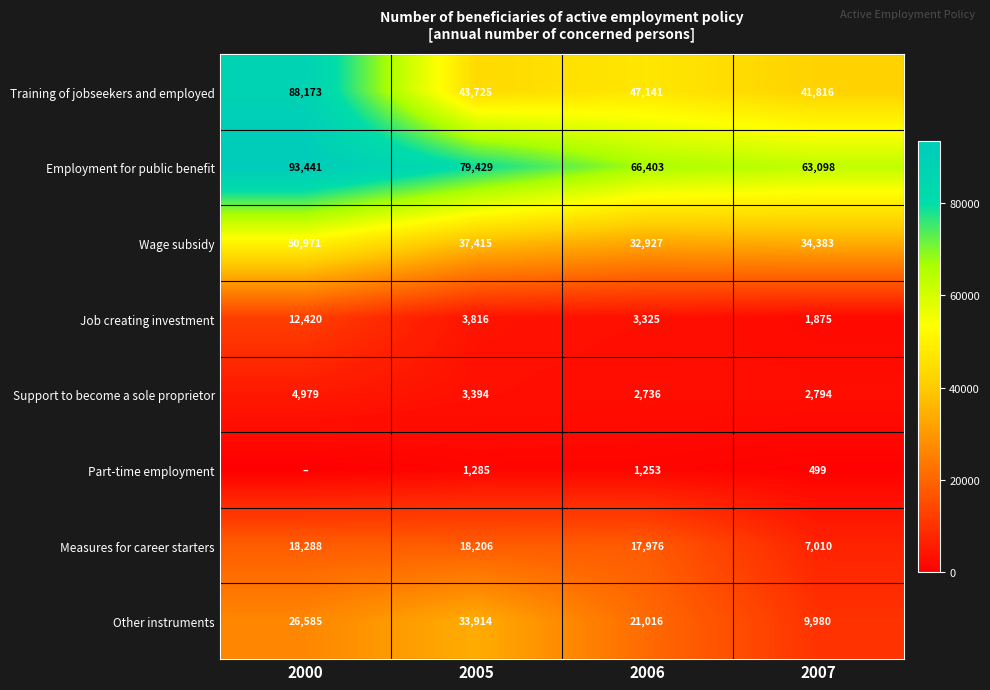

What is the lowest value of the Job creating investment series?

1875